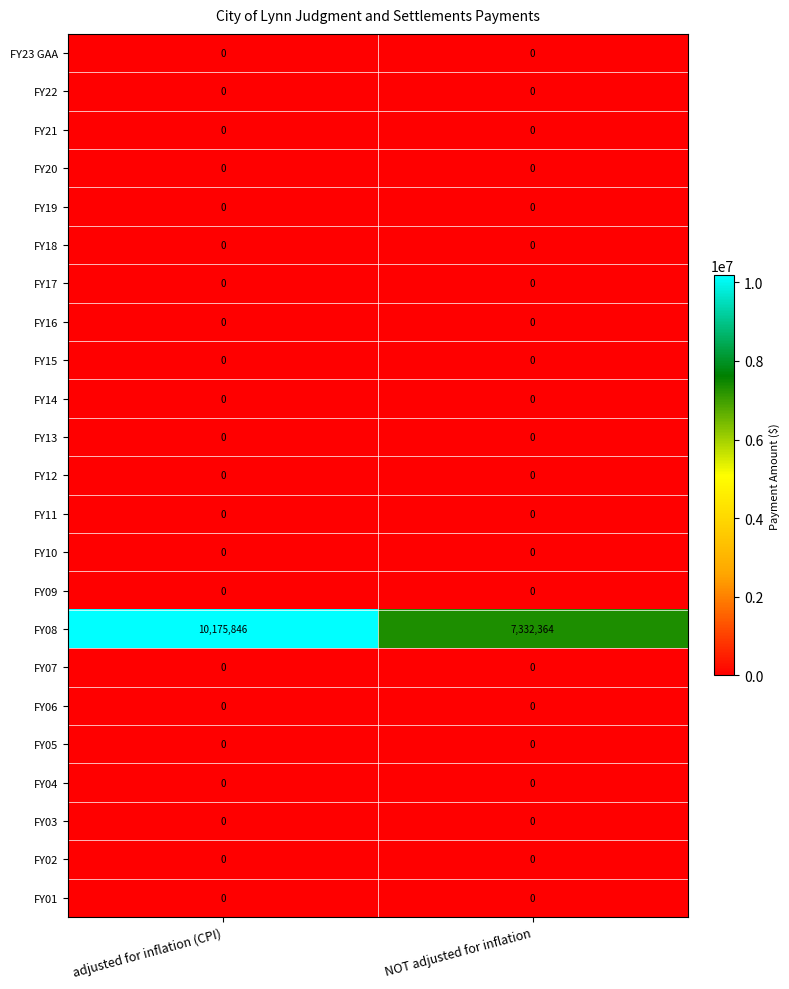

Which series has the widest spread of values?

FY08